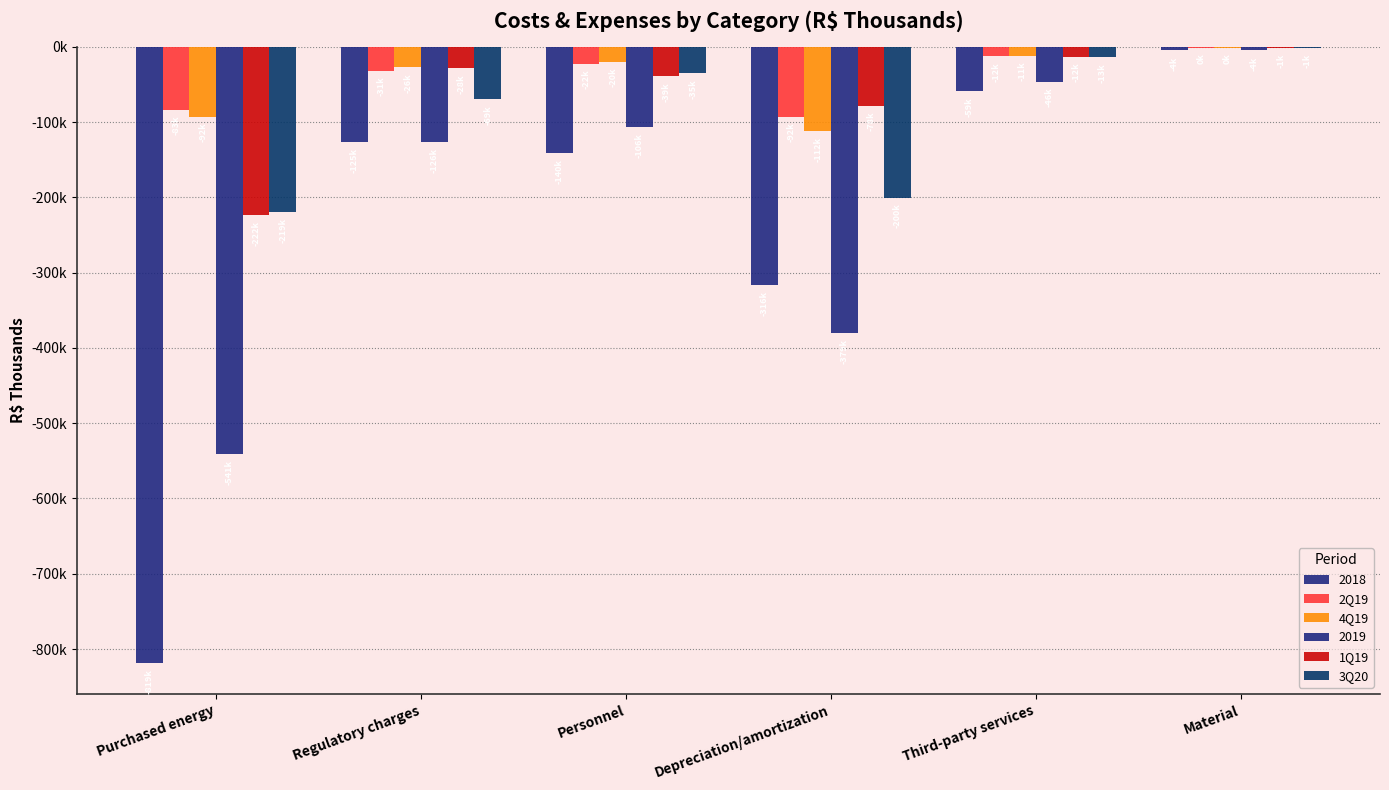

Does the chart contain stacked bars?

No